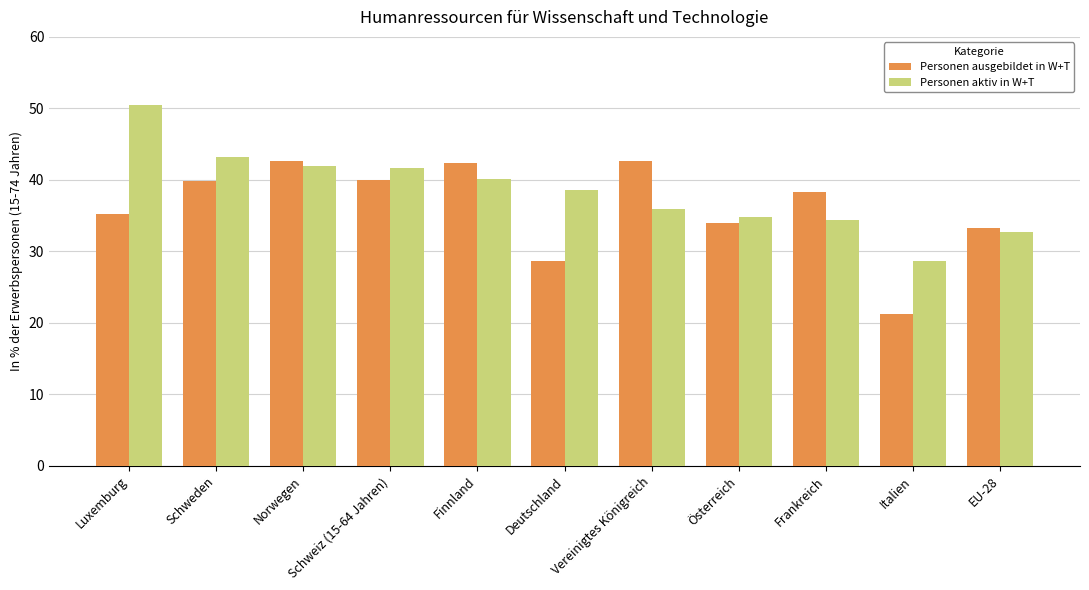

What is the sum of the Personen ausgebildet in W+T values at Finnland and Schweden?

82.2